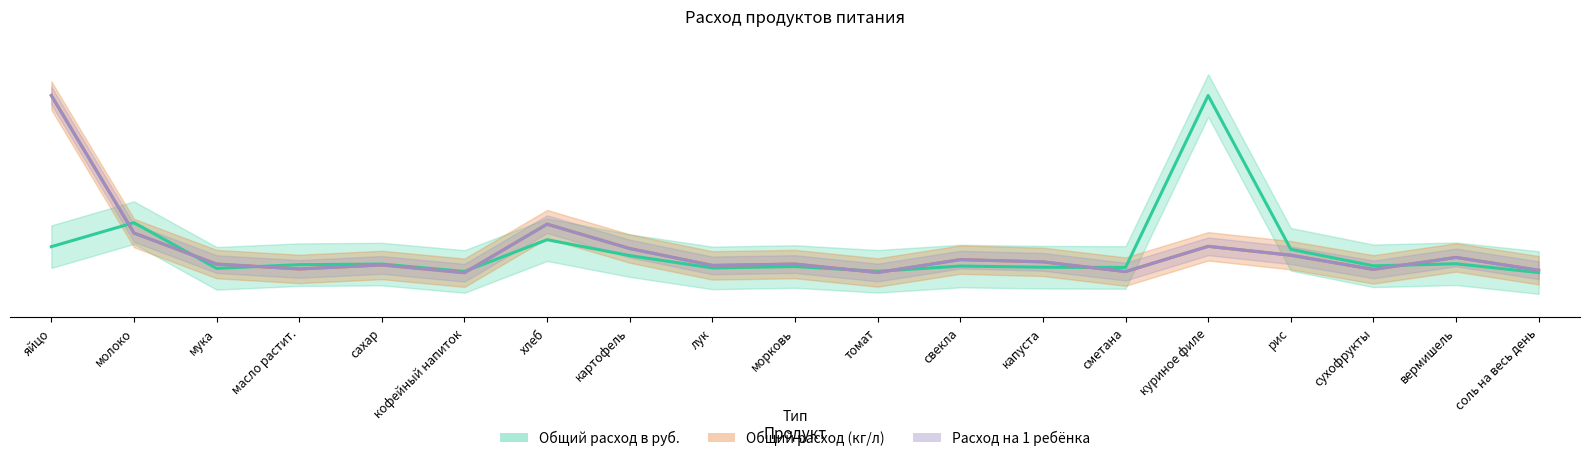

What is the total value across all series at сахар?

0.1